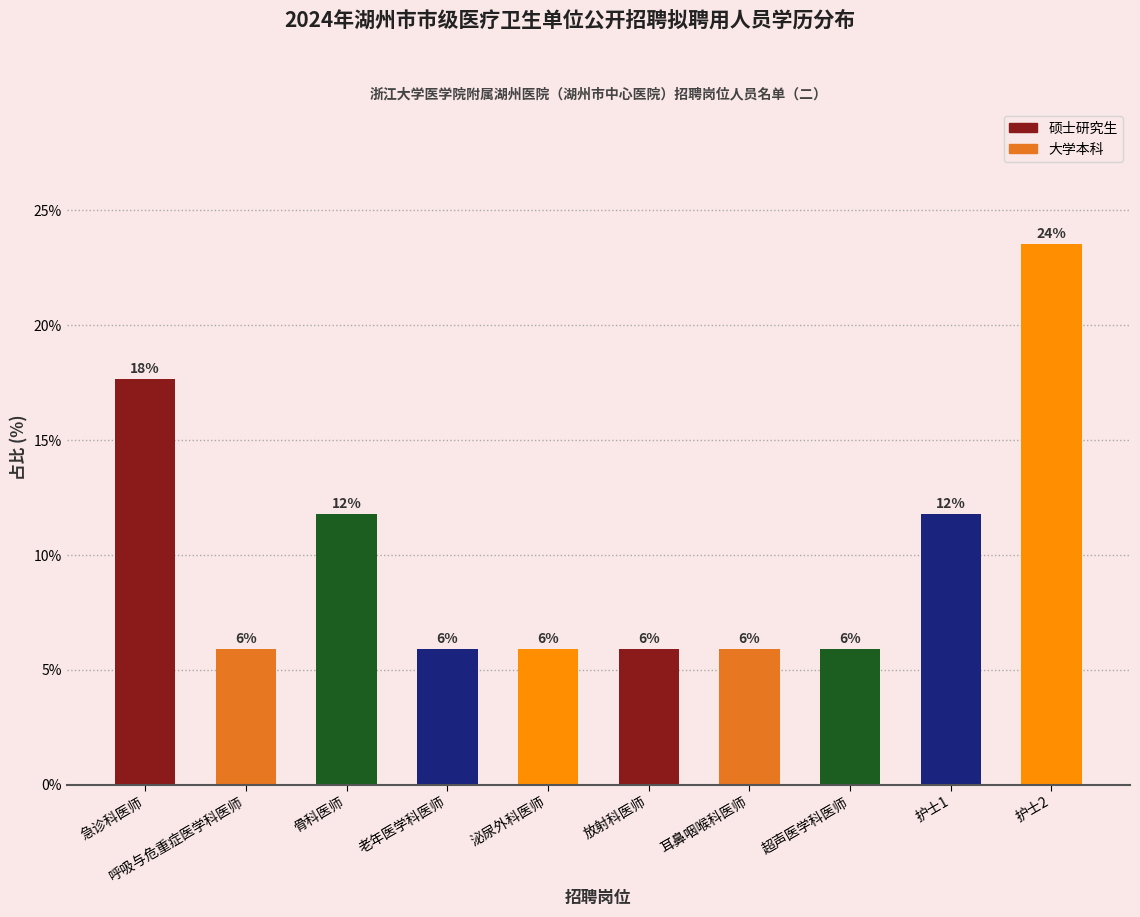

What is the value of the 1st bar from the left?

17.6